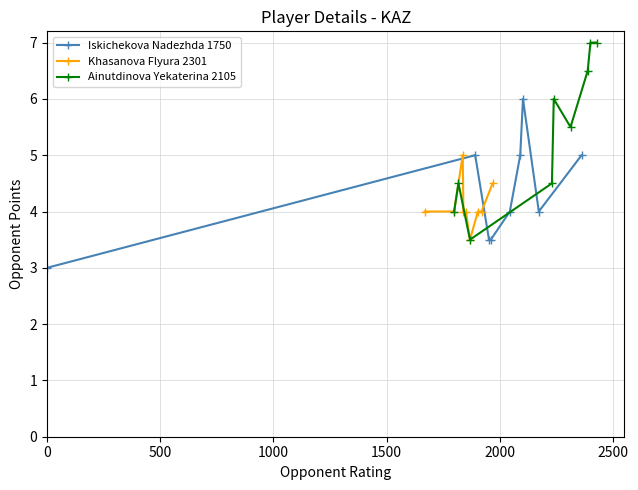

What is the maximum value for Khasanova Flyura 2301?

5.0